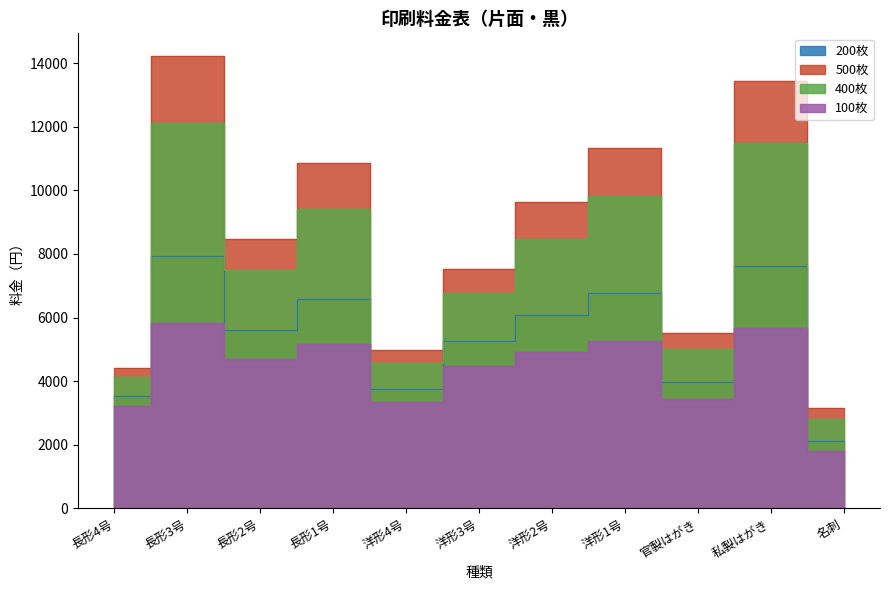

How many values in the 400枚 series are below 7510?

5